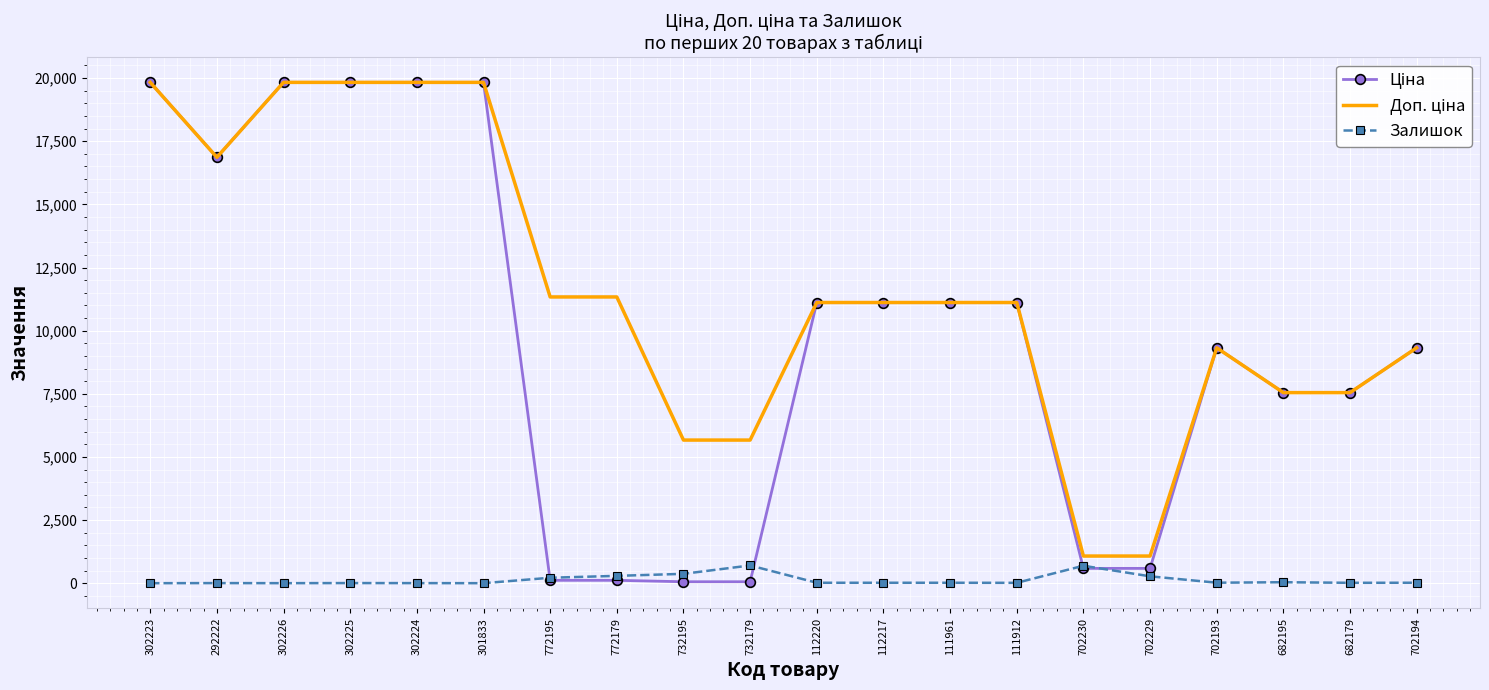

What is the spread (max minus min) of values at 702230?

488.5